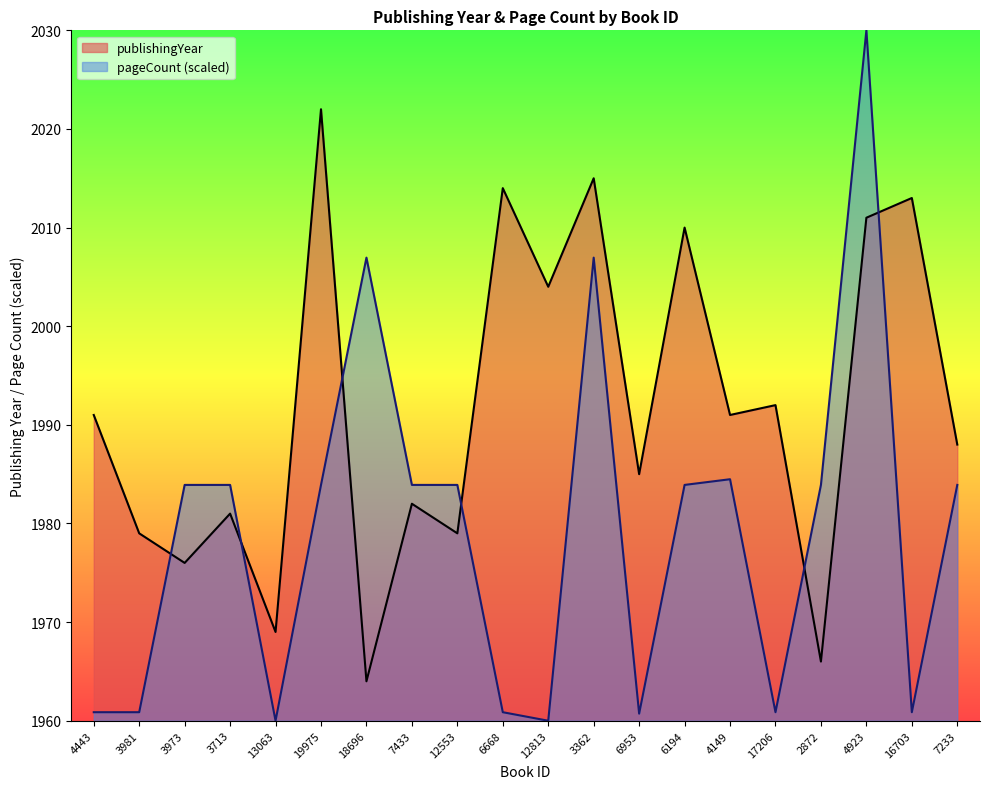

Rank the series by their average value, from lowest to highest.

pageCount (scaled), publishingYear